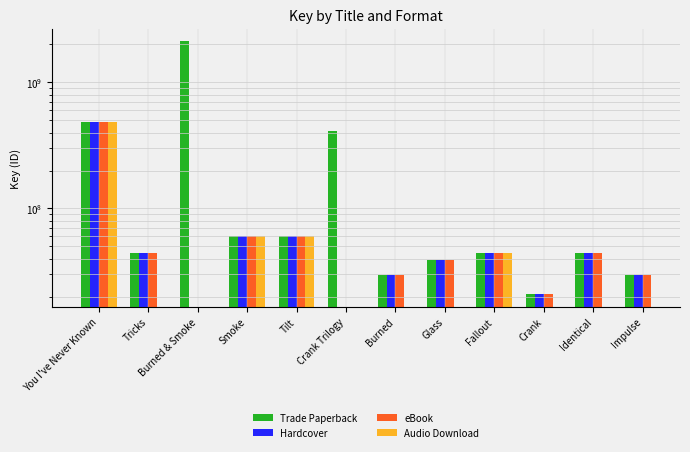

Where is Trade Paperback nearest to the value 1070212469?

You I've Never Known